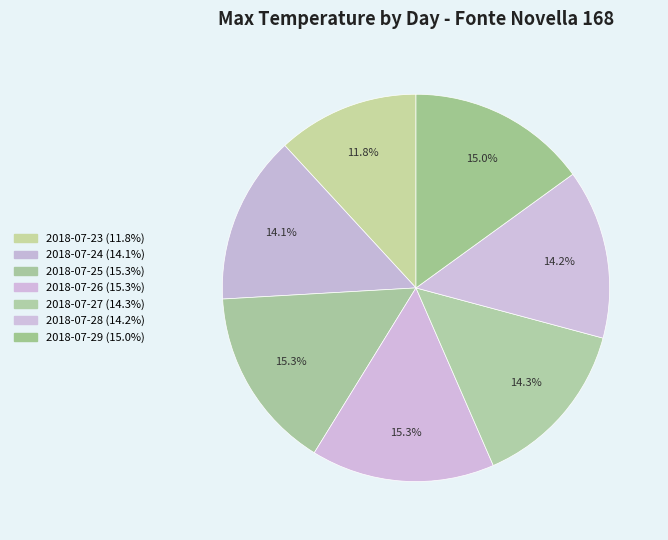

How many slices are in this pie chart?

7